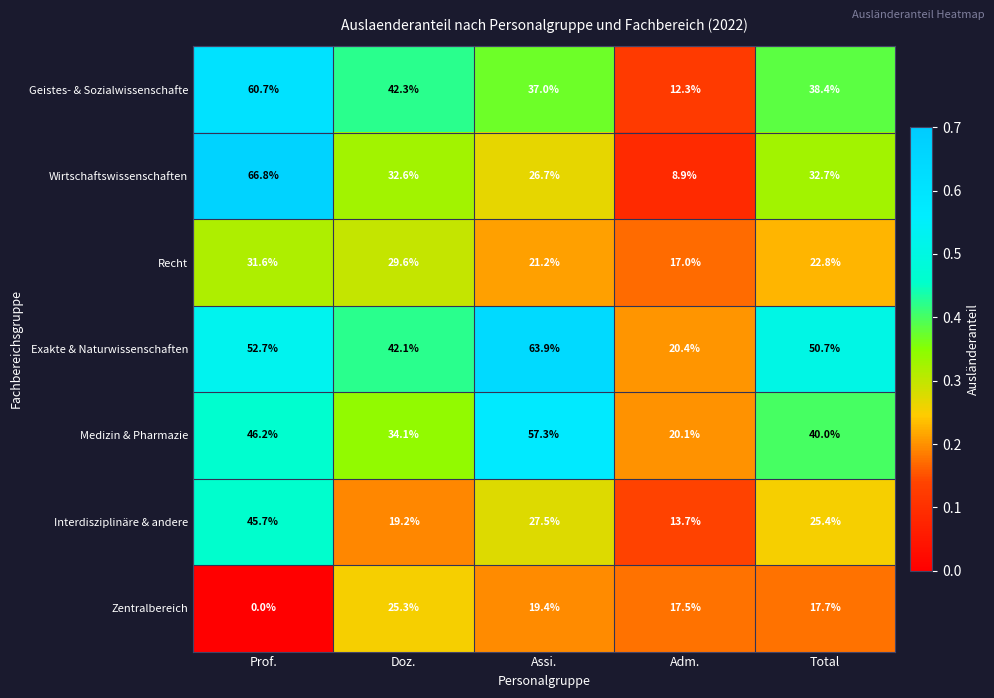

At how many categories does at least one series exceed 0?

5